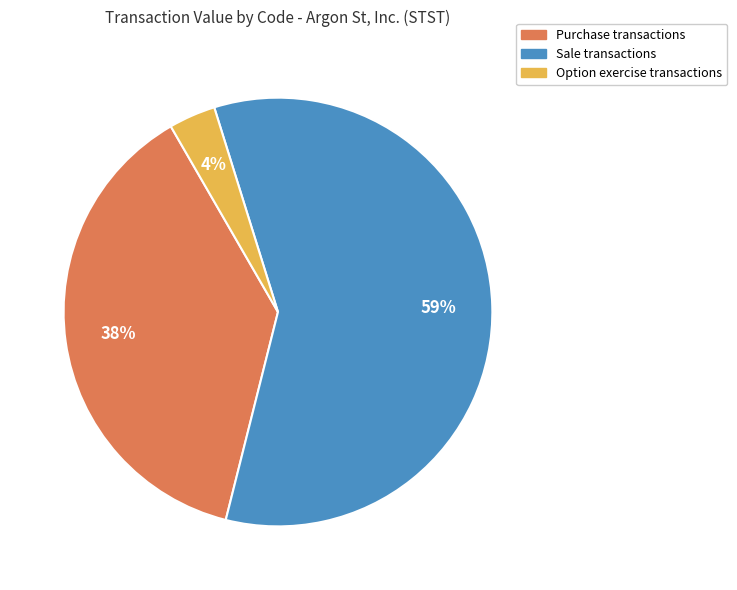

To the nearest percent, what is the average slice percentage?

33%